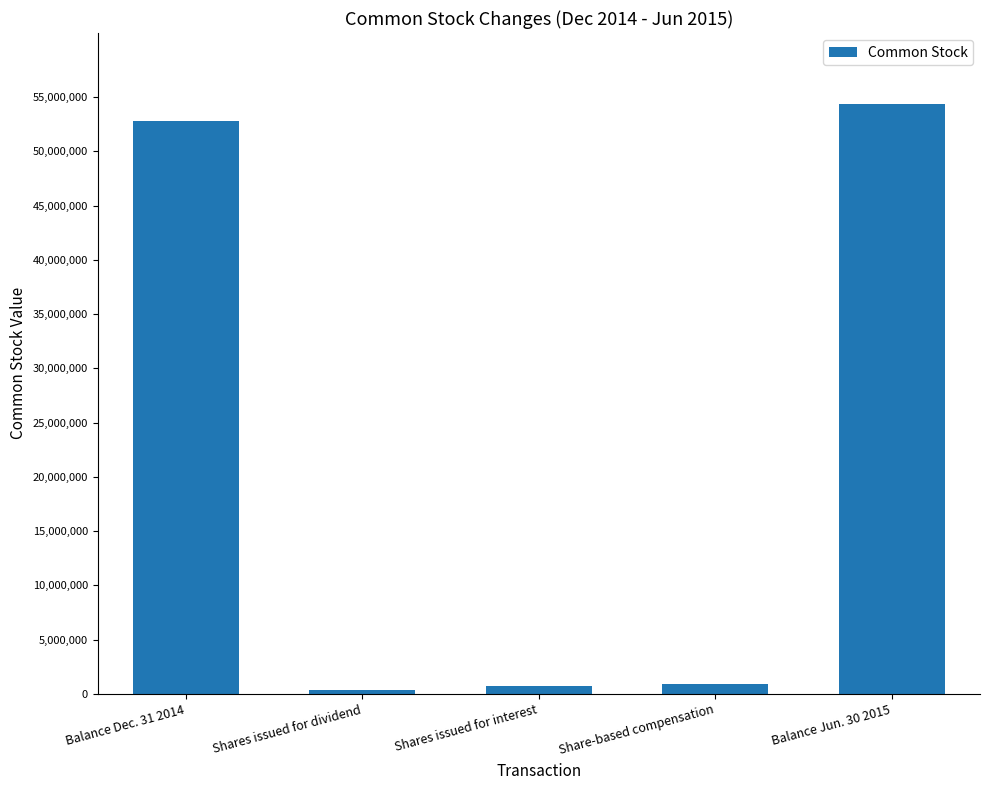

Between Shares issued for dividend and Share-based compensation, which is larger?

Share-based compensation